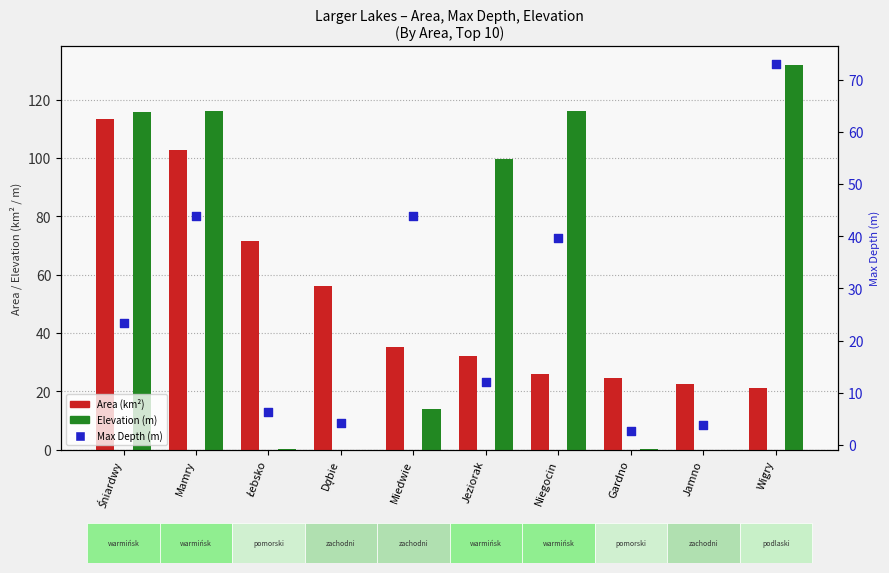

Which series has the largest total across all categories?

Elevation (m)